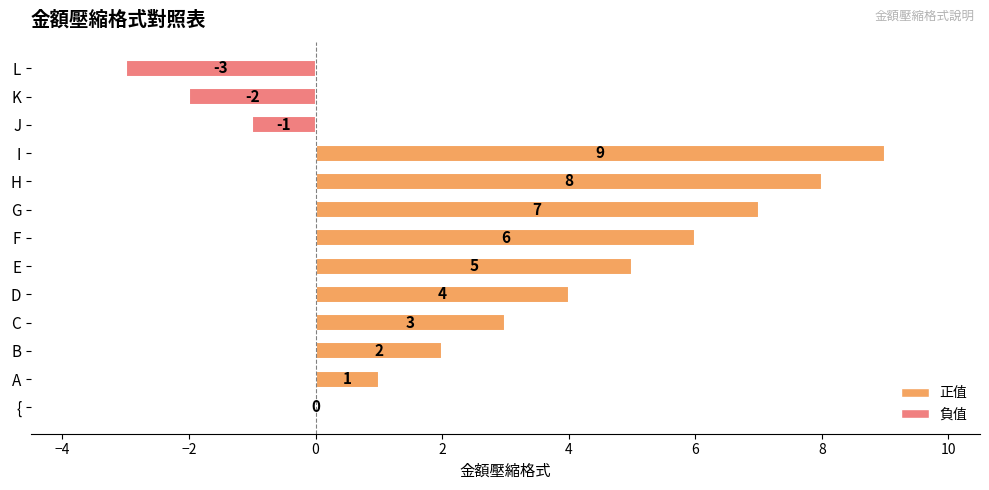

What is the approximate value at I, to the nearest 5?

10